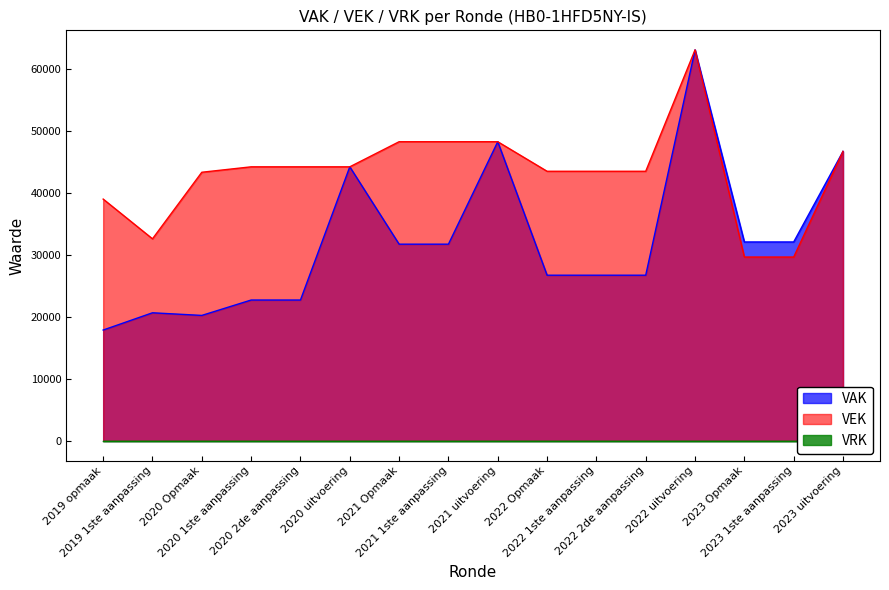

What is the total value across all series at 2020 2de aanpassing?

66885